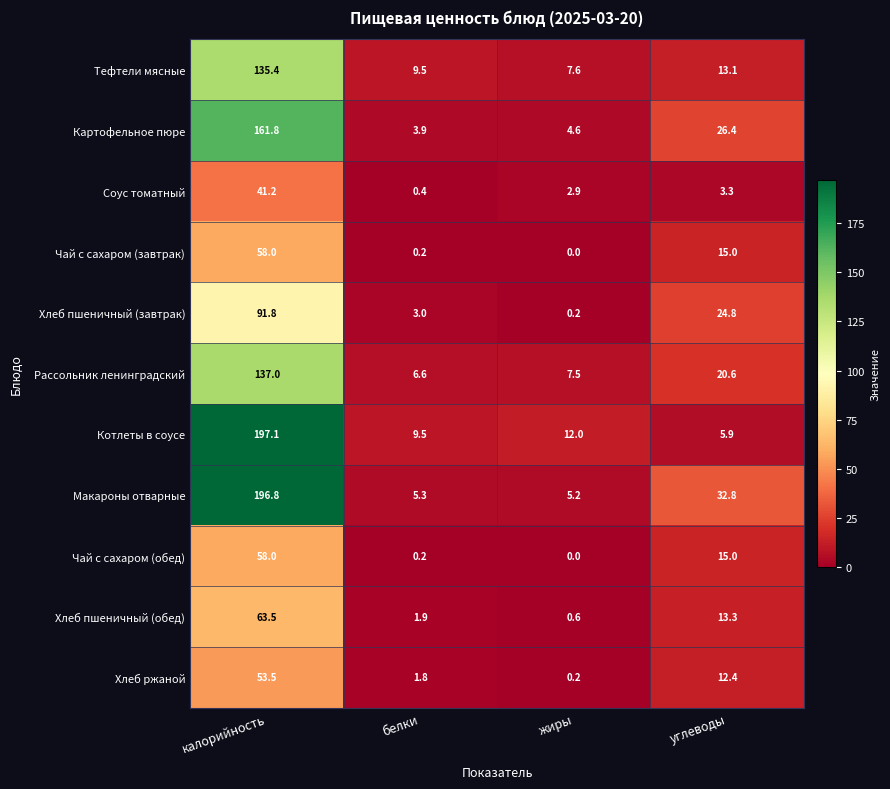

Which label corresponds to the largest value in the chart?

калорийность